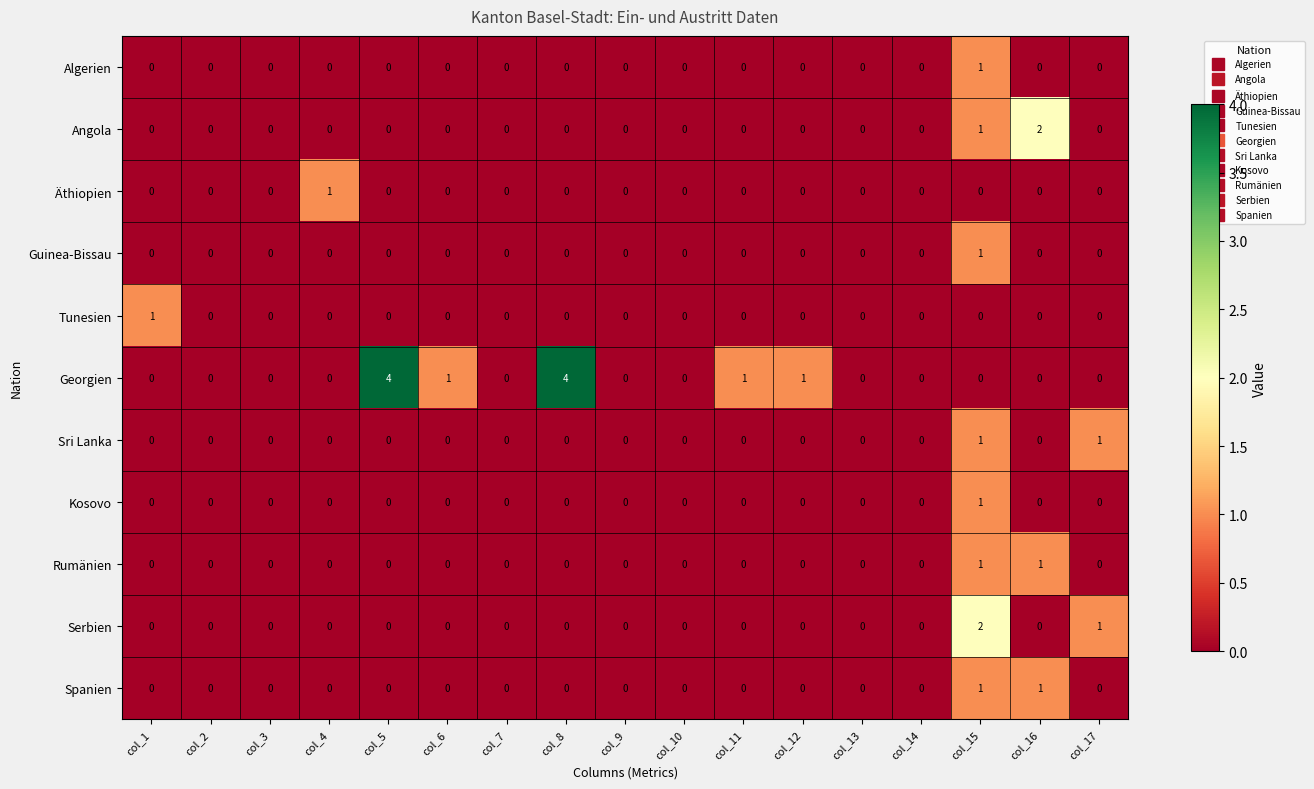

What is the difference between the highest and lowest values at col_15?

2